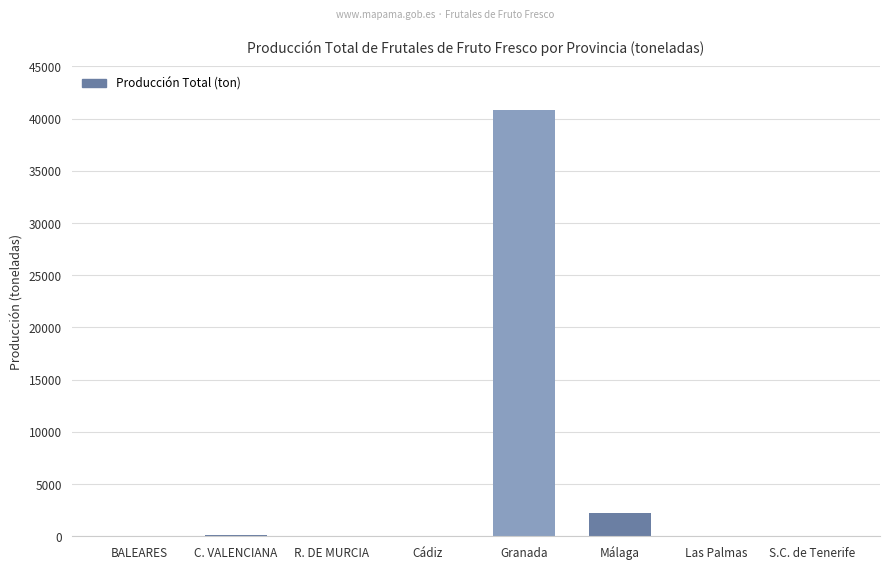

At which label is the value closest to 20433?

Málaga